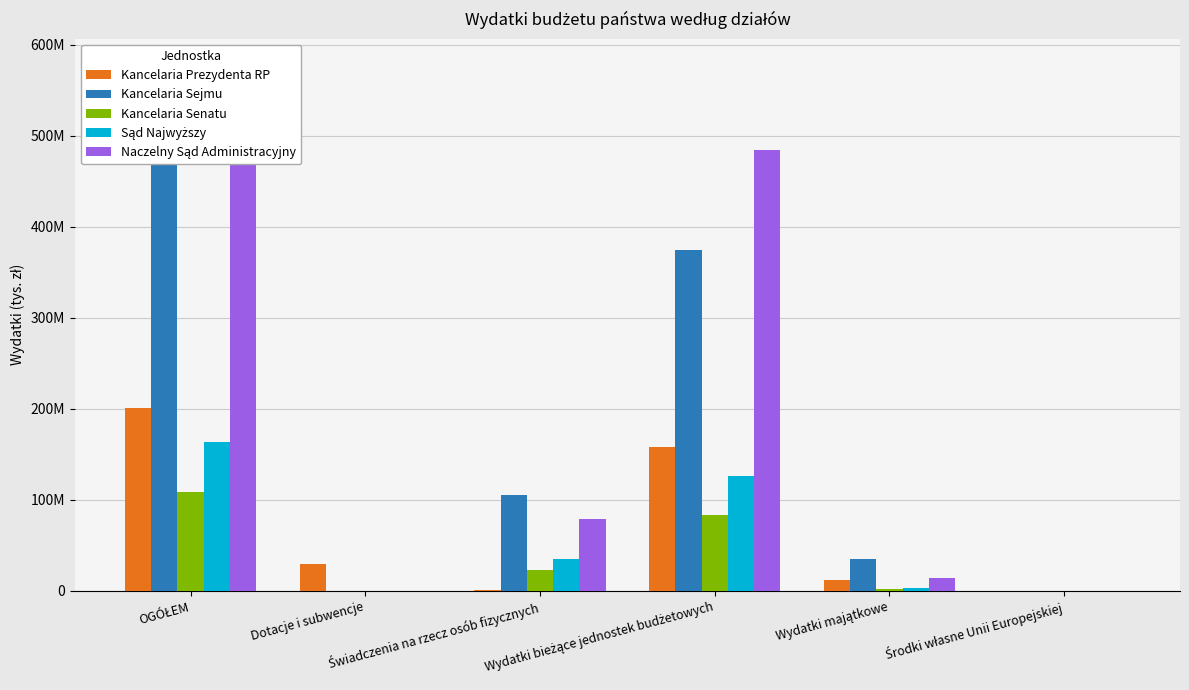

What are all the series names shown in the legend?

Kancelaria Prezydenta RP, Kancelaria Sejmu, Kancelaria Senatu, Sąd Najwyższy, Naczelny Sąd Administracyjny